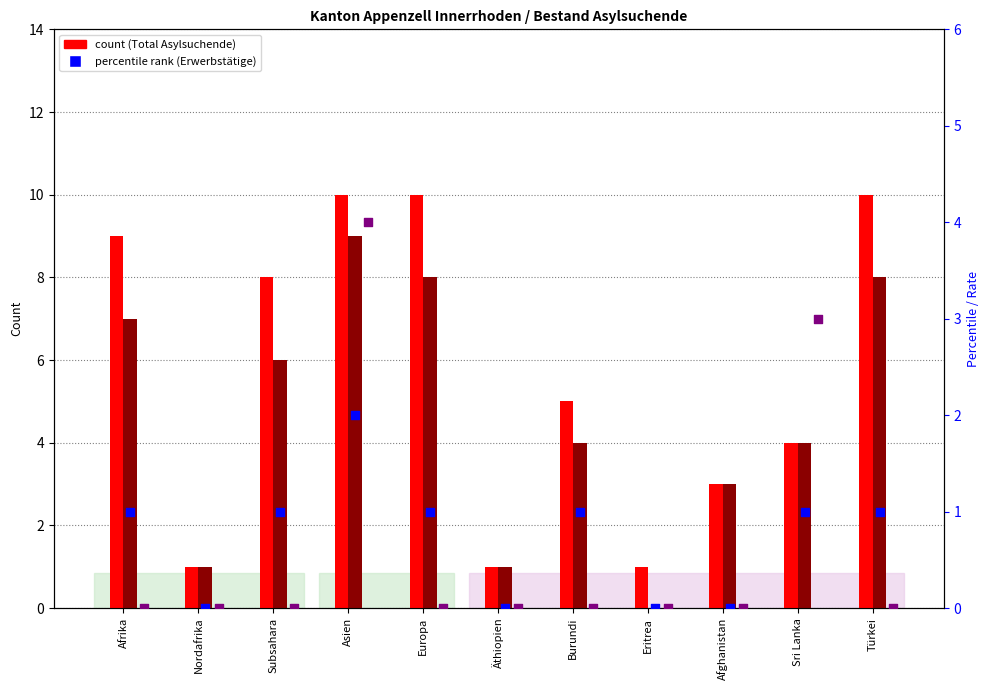

Which series contains the lowest Y value?

Erwerbsfähige Personen